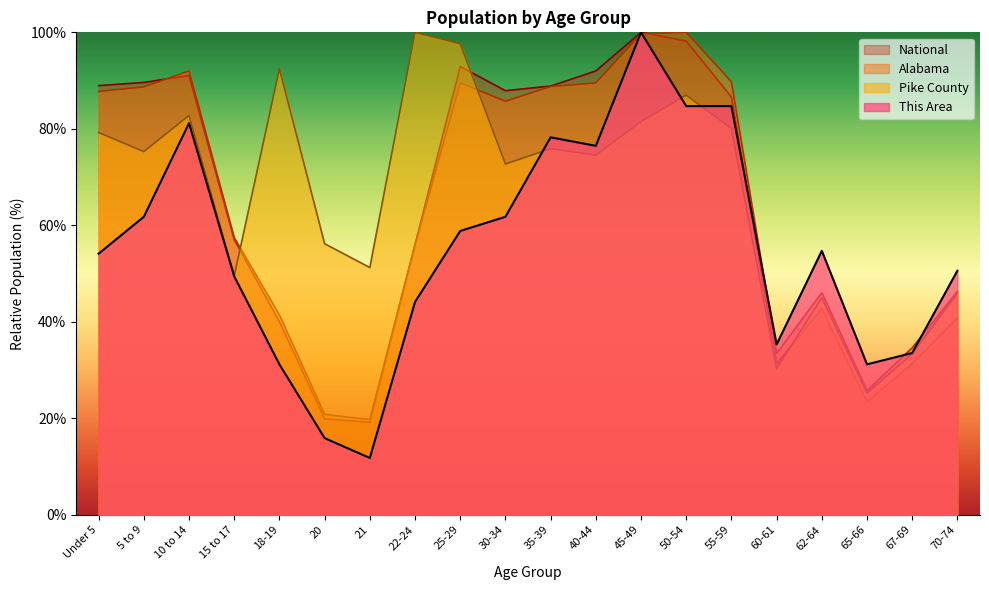

At which label does National reach its peak?

45-49